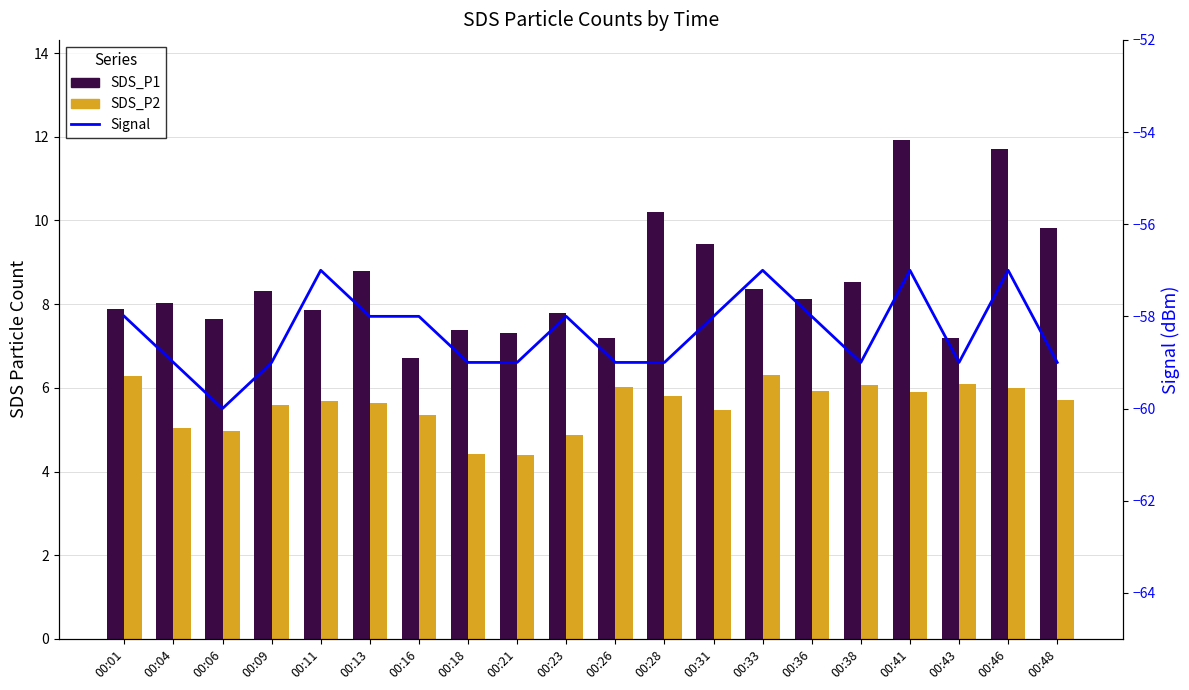

The Signal series shows -60.0 at 00:06. True or false?

True